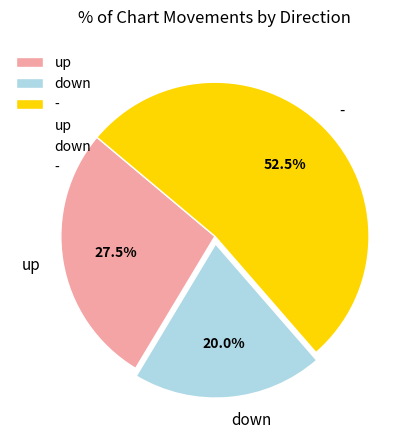

How many slices are in this pie chart?

3